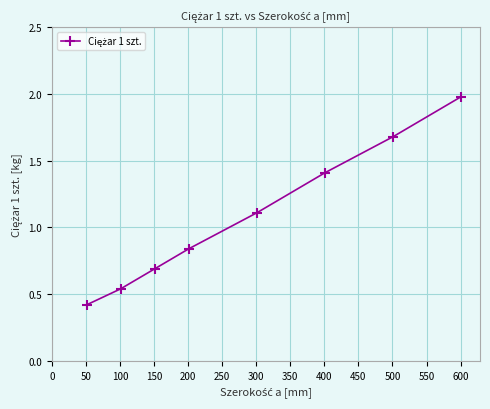

Count the number of categories in the chart.

8